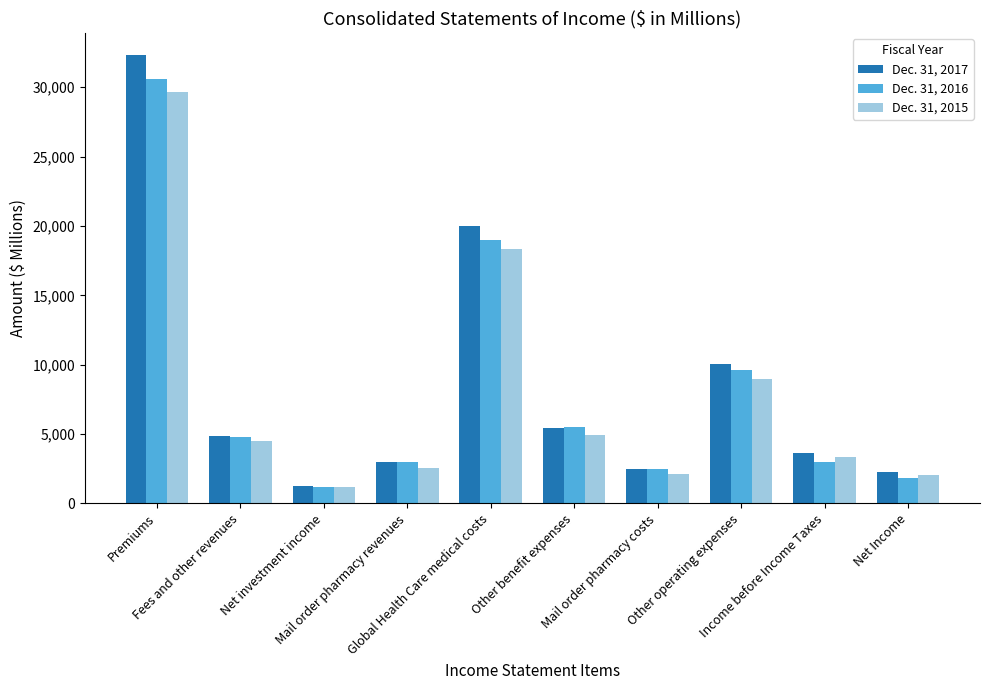

How many data points does each series have?

10